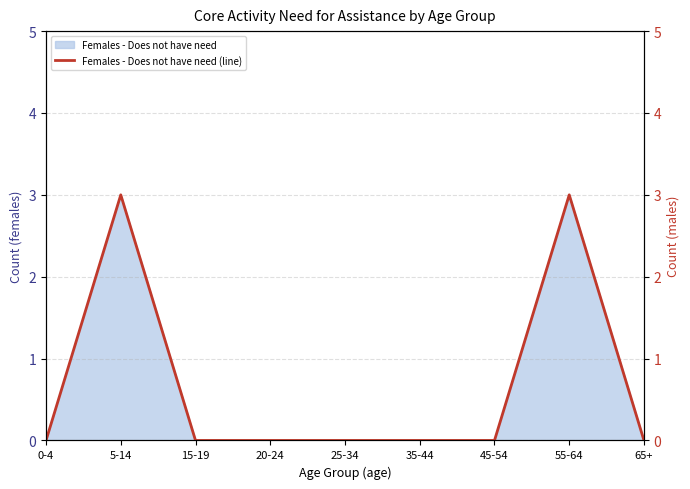

Rank the categories by value from highest to lowest.

5-14, 55-64, 0-4, 15-19, 20-24, 25-34, 35-44, 45-54, 65+